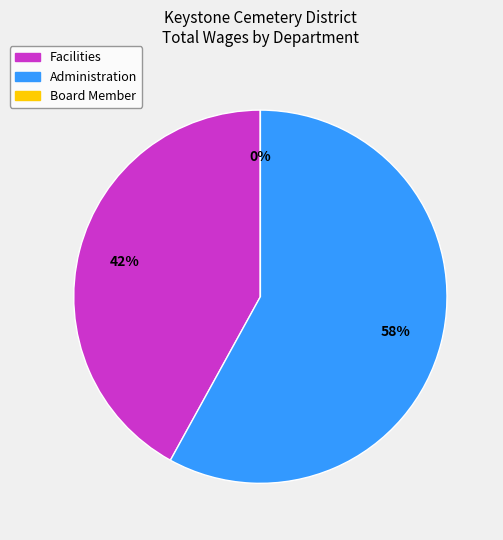

Is Board Member the majority of the pie?

No